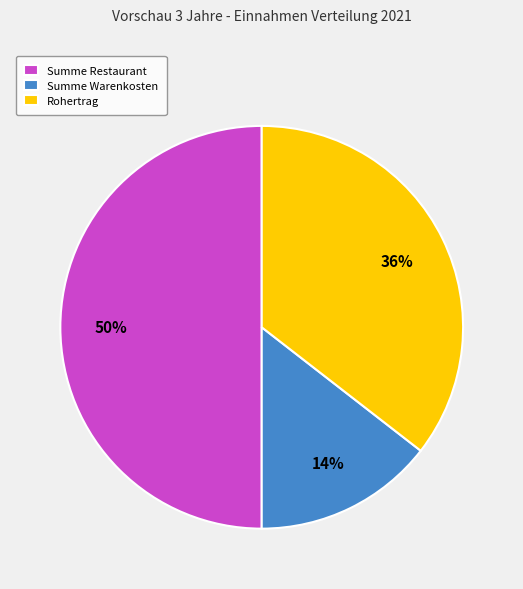

Does Summe Warenkosten represent more than half of the total?

No